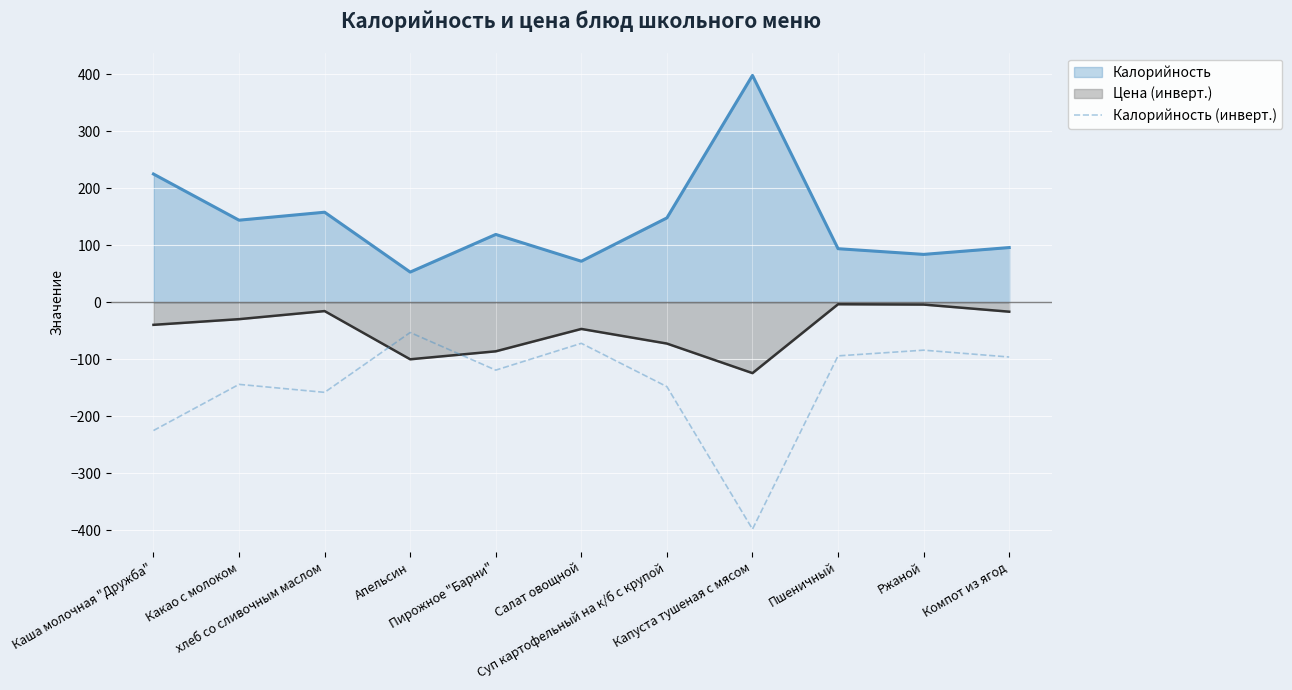

What is the label of the 5th point from the left?

Пирожное "Барни"